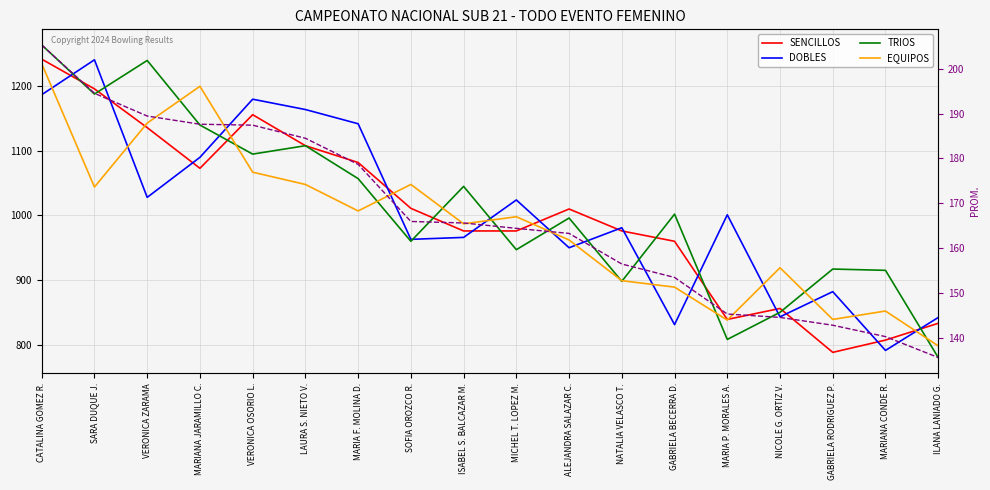

How many values in the EQUIPOS series are below 998?

9